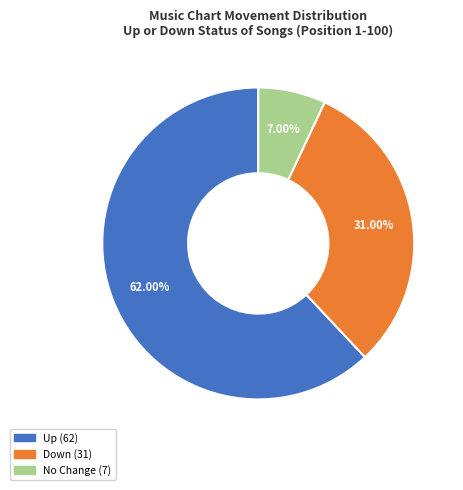

How many slices are in this pie chart?

3